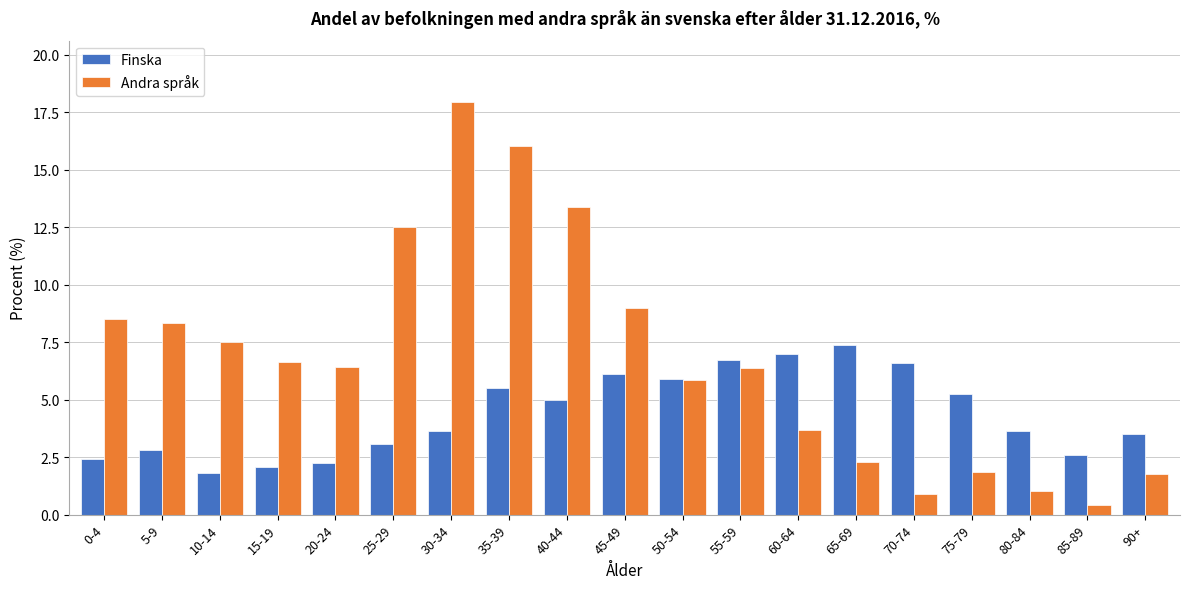

Which series has the largest range (max minus min)?

Andra språk